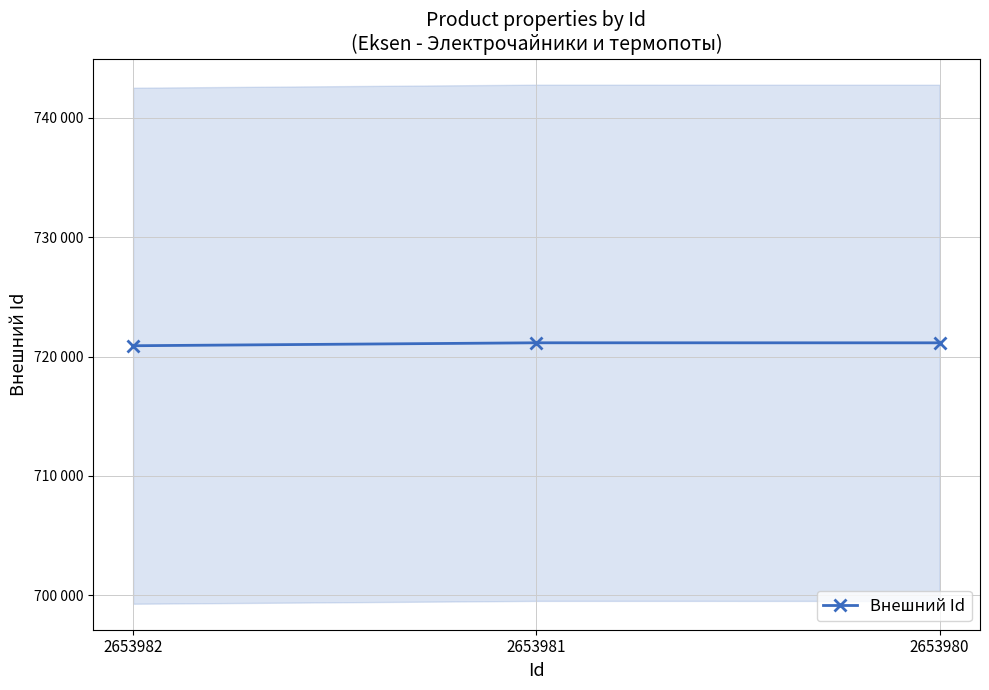

What is the minimum value shown in the chart?

720905